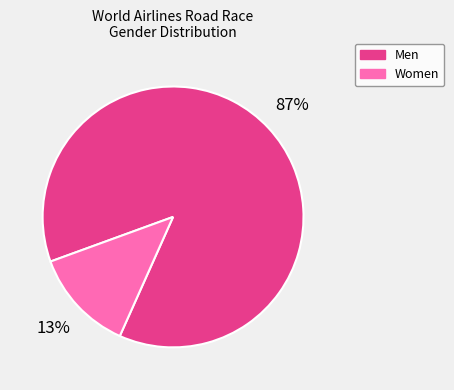

The Women slice represents 13% of the pie. True or false?

True